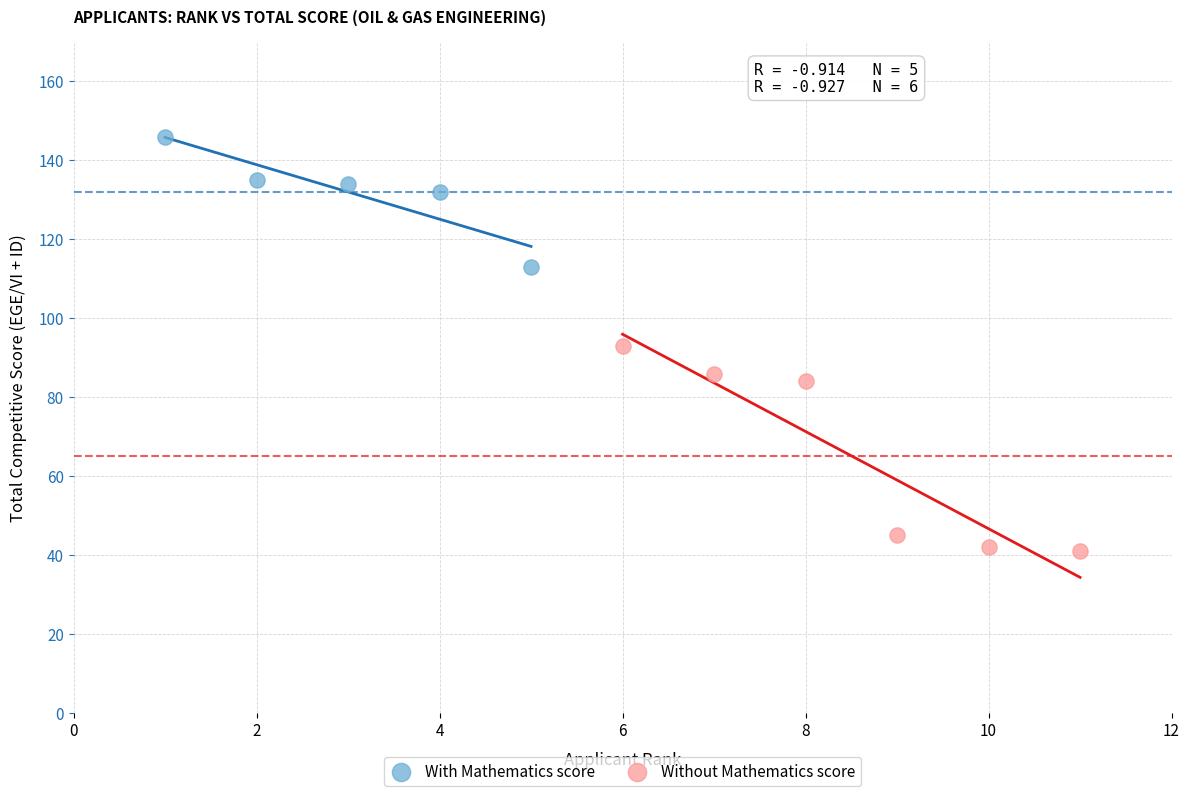

What are all the series names shown in the legend?

With Mathematics score, Without Mathematics score